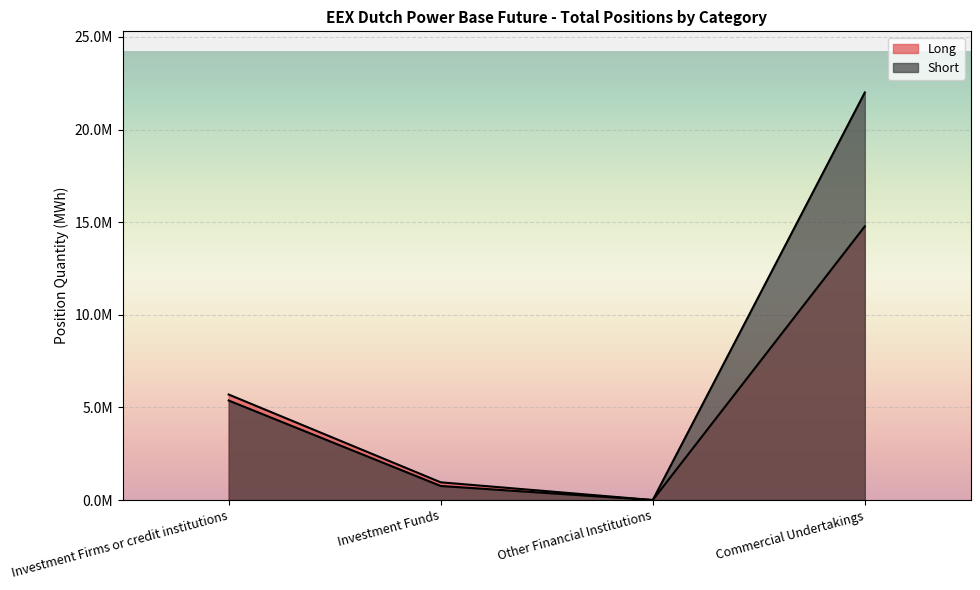

What is the spread (max minus min) of values at Investment Firms or credit institutions?

323345